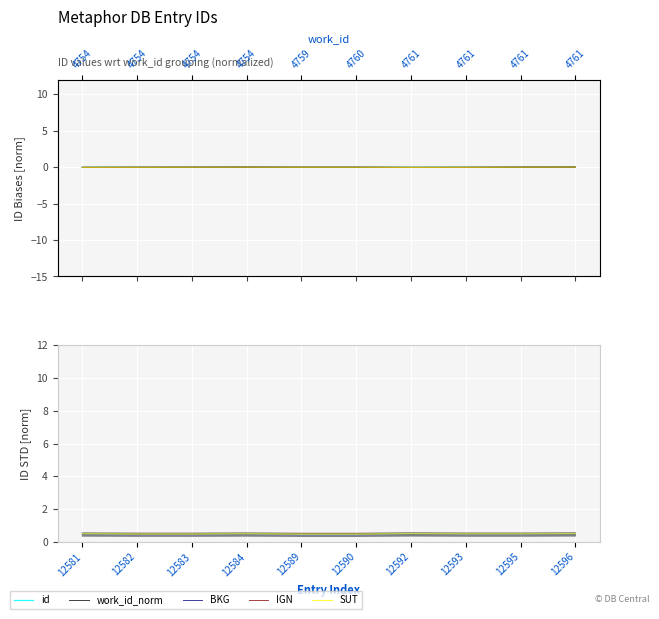

The value of id at 12595 is 0.5. True or false?

True